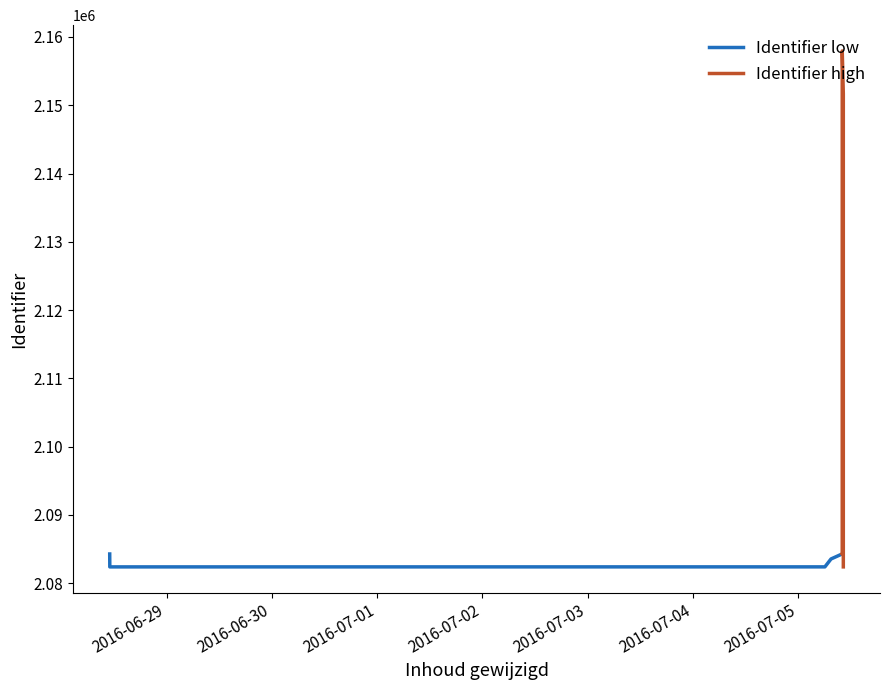

What is the smallest value displayed?

2082399